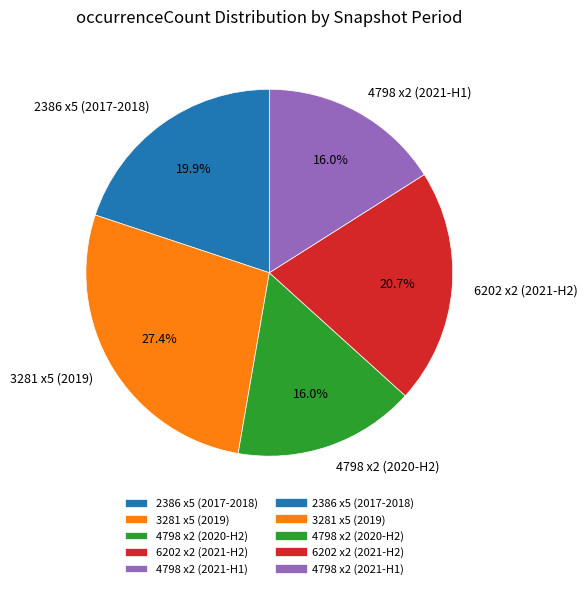

What is the ratio of the value at 4798 x2 (2020-H2) to the value at 4798 x2 (2021-H1)?

1.0